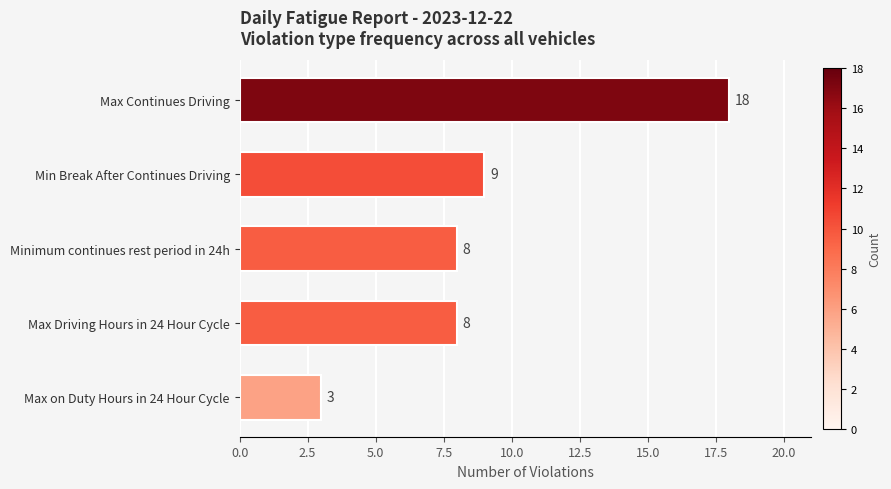

How many distinct data groups are displayed?

1